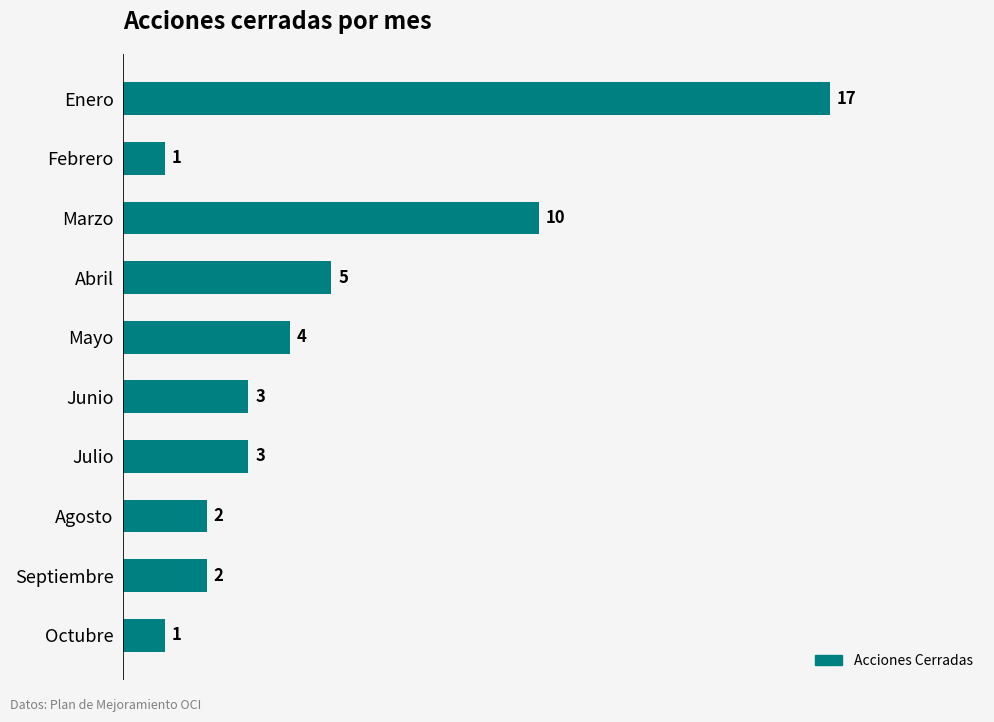

Between Febrero and Mayo, which is larger?

Mayo